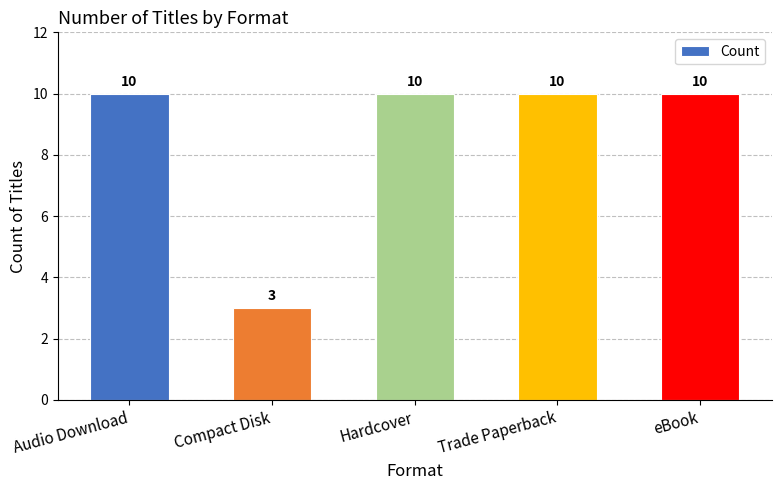

Reading right to left, extract all data points from this chart.

eBook=10	Trade Paperback=10	Hardcover=10	Compact Disk=3	Audio Download=10